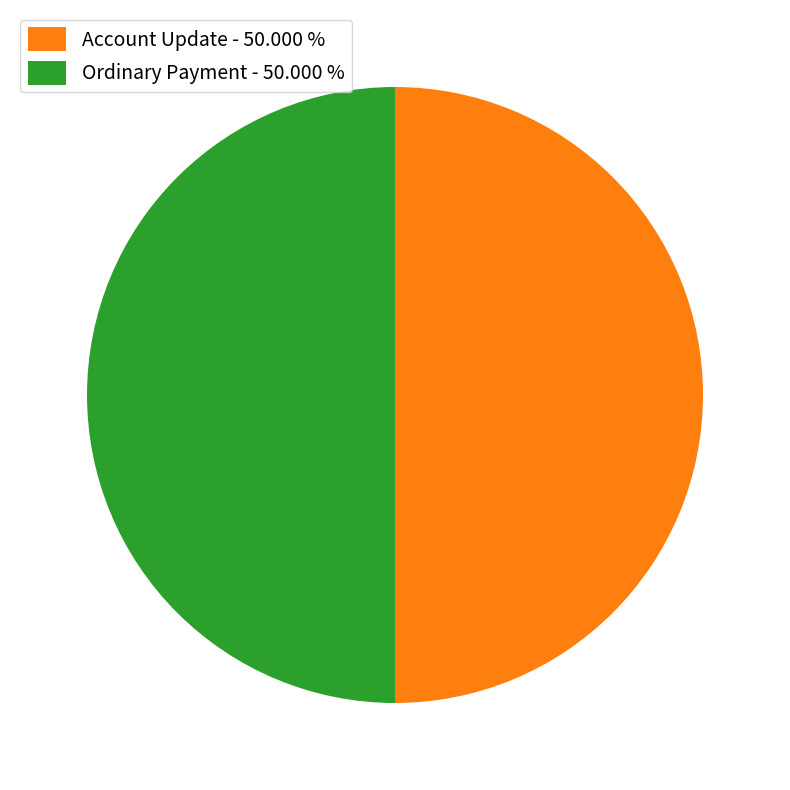

Is the sum of Account Update - 50.000 % and Ordinary Payment - 50.000 % greater than half?

Yes